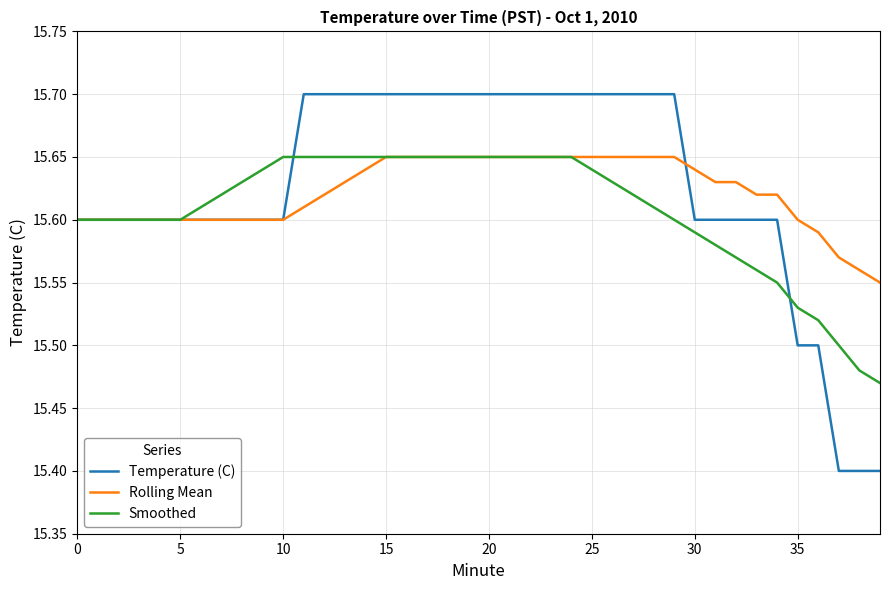

What is the smallest value displayed?

15.4